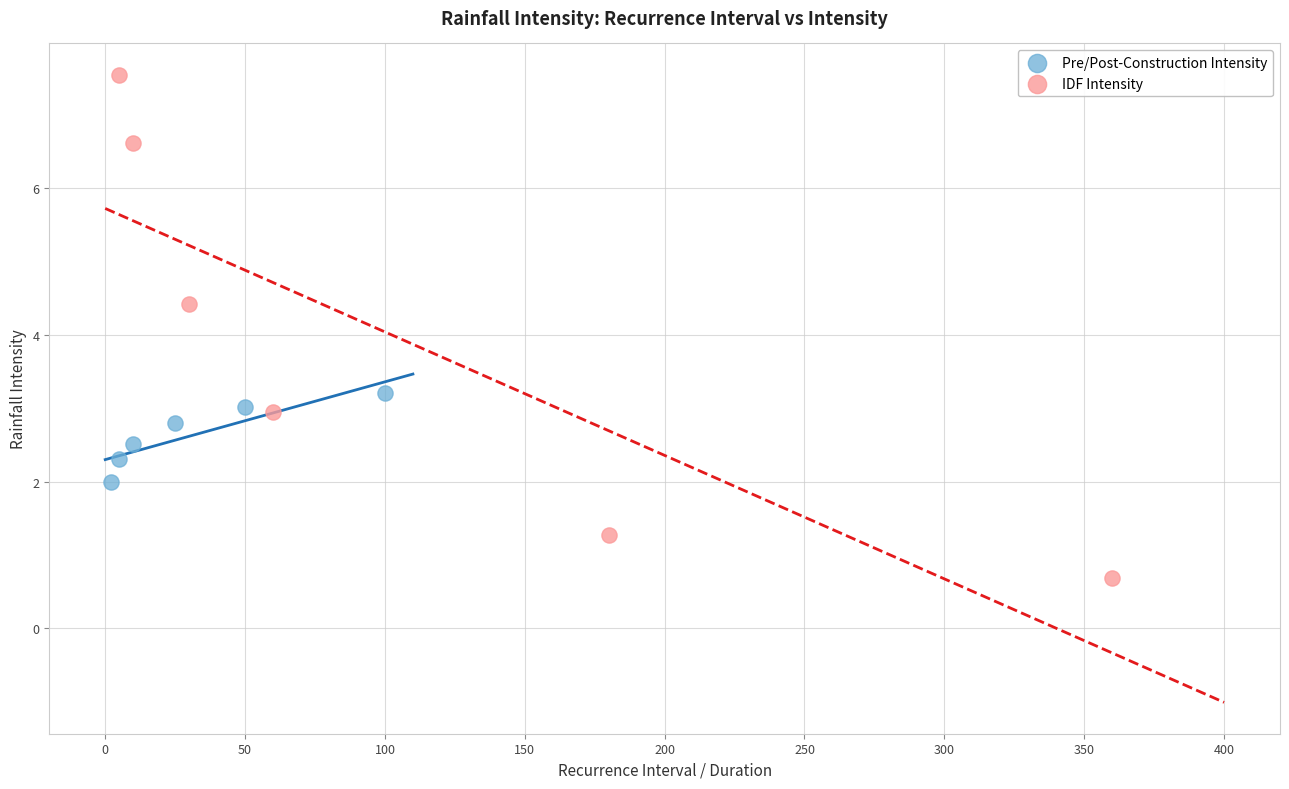

Which series has the widest spread of Y values?

IDF Intensity